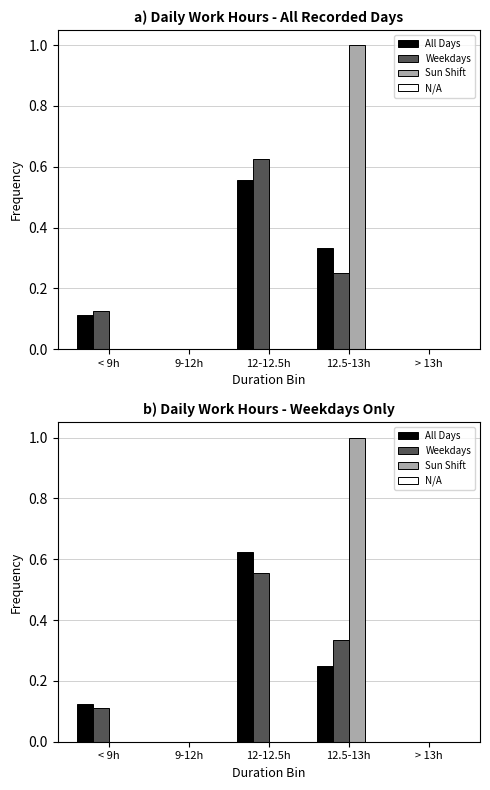

Which series changed the most between 12-12.5h and > 13h?

All Days